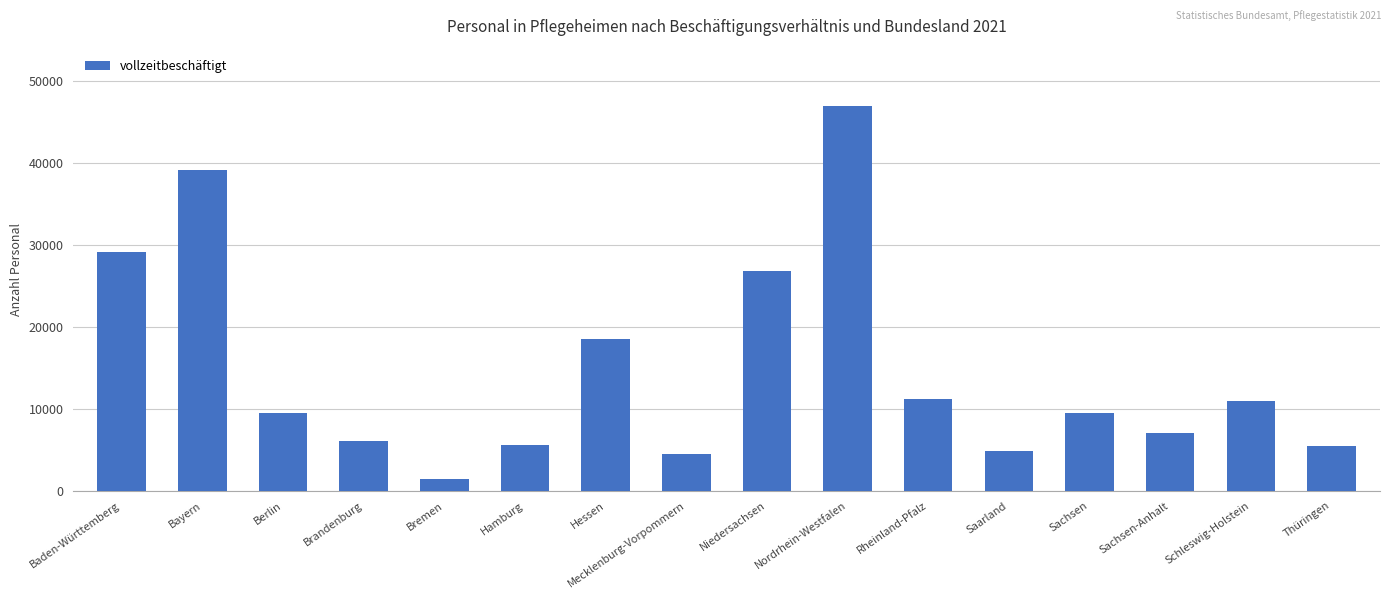

The value at Berlin is 14669. True or false?

False